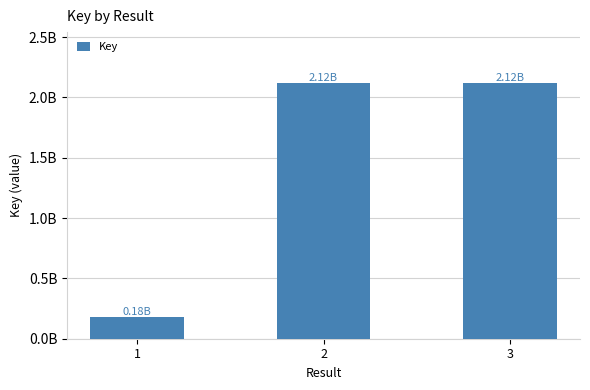

Approximately how many times larger is the value at 1 compared to 3?

0.1